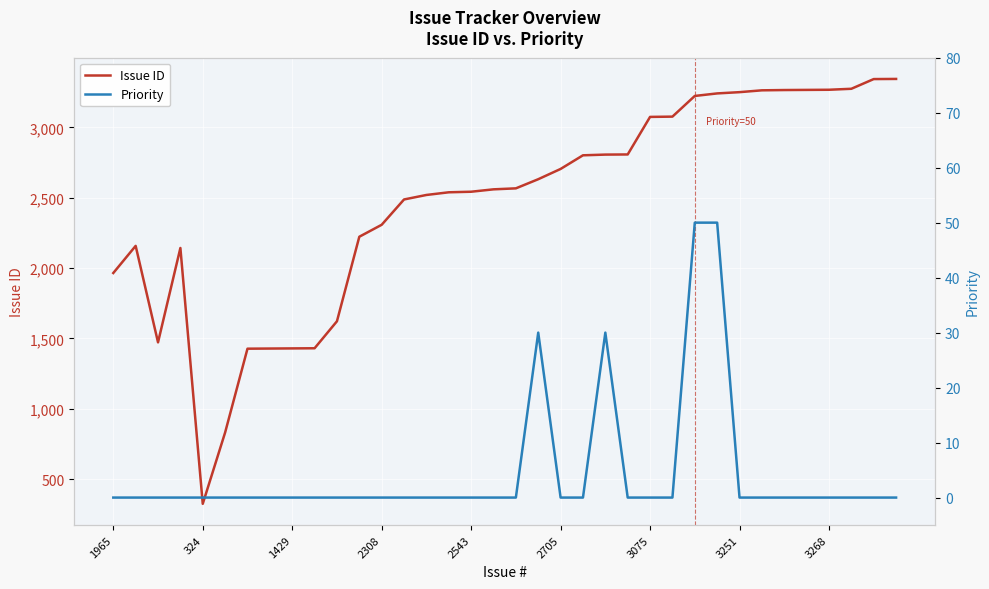

Reading left to right, extract all data points from this chart.

Issue ID: 1965	2158	1472	2143	324	831	1427	1428	1429	1430	1622	2223	2308	2488	2520	2539	2543	2560	2567	2632	2705	2802	2807	2808	3075	3077	3224	3242	3251	3264	3266	3267	3268	3275	3344	3345
Priority: 0	0	0	0	0	0	0	0	0	0	0	0	0	0	0	0	0	0	0	30	0	0	30	0	0	0	50	50	0	0	0	0	0	0	0	0